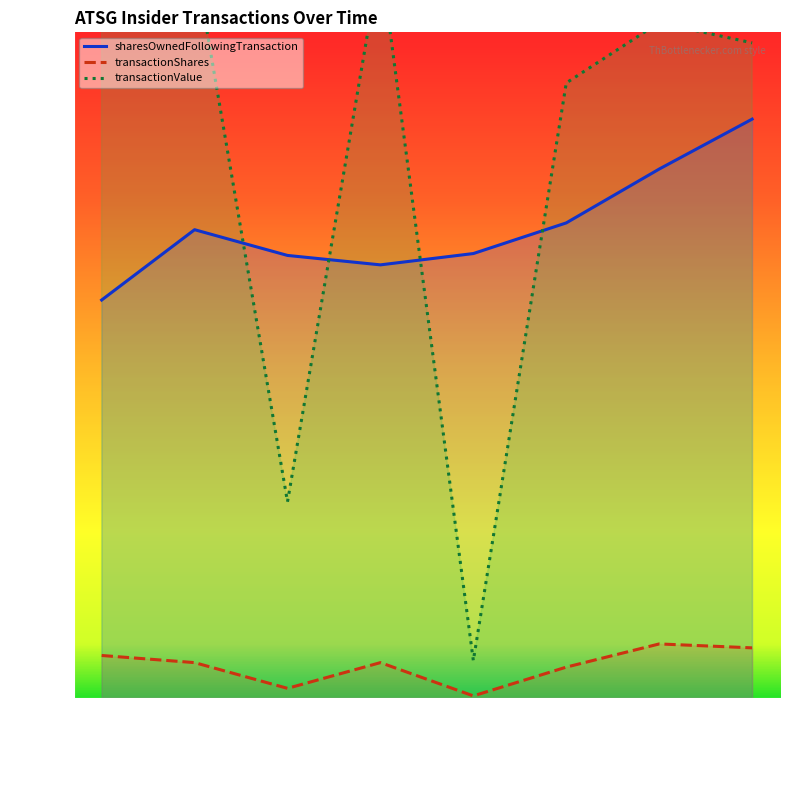

What position from the left is 2023-03-24?

5